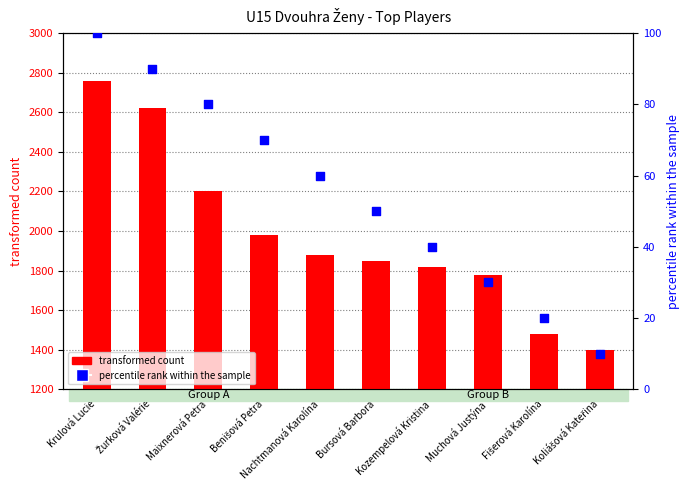

What are all the series names shown in the legend?

transformed count, percentile rank within the sample